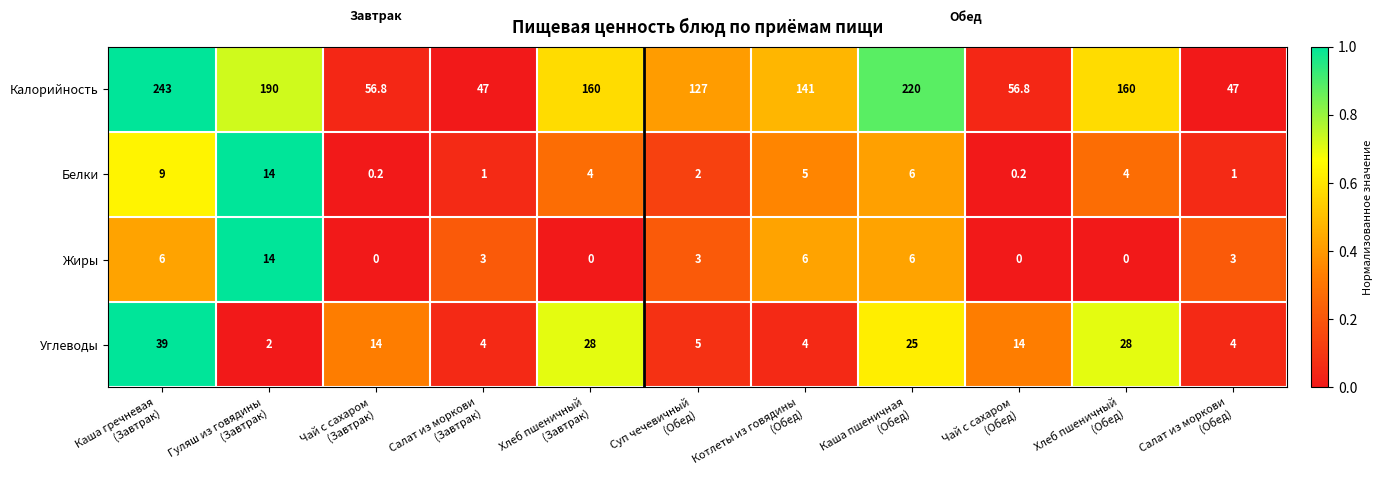

What is the highest value of the Белки series?

14.0